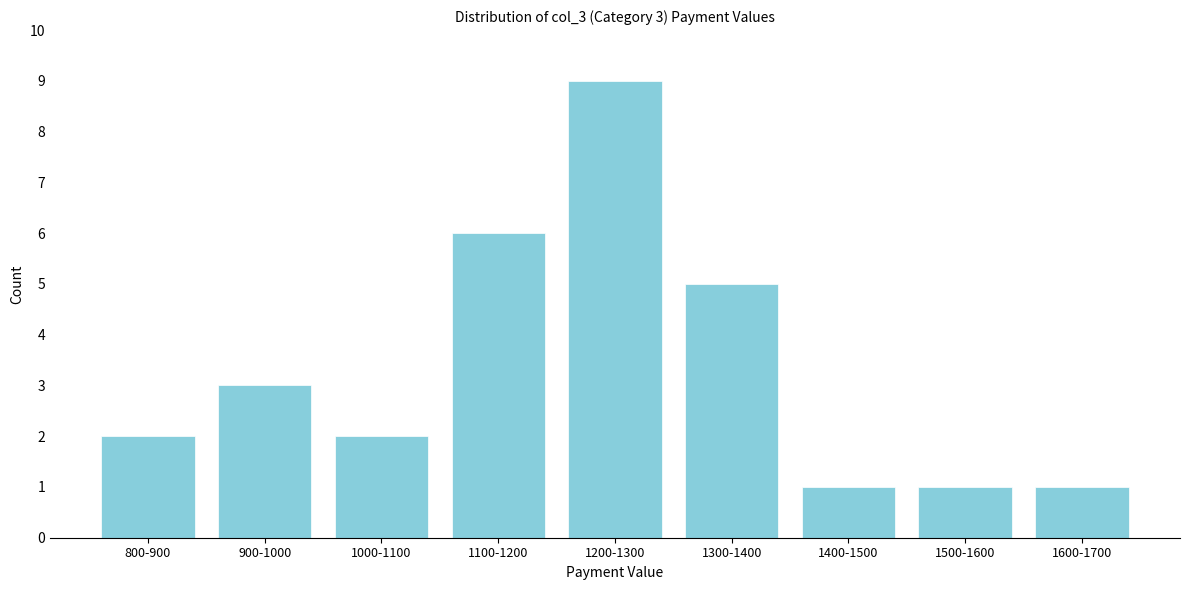

Reading left to right, list all the values displayed in this chart.

800-900=2	900-1000=3	1000-1100=2	1100-1200=6	1200-1300=9	1300-1400=5	1400-1500=1	1500-1600=1	1600-1700=1